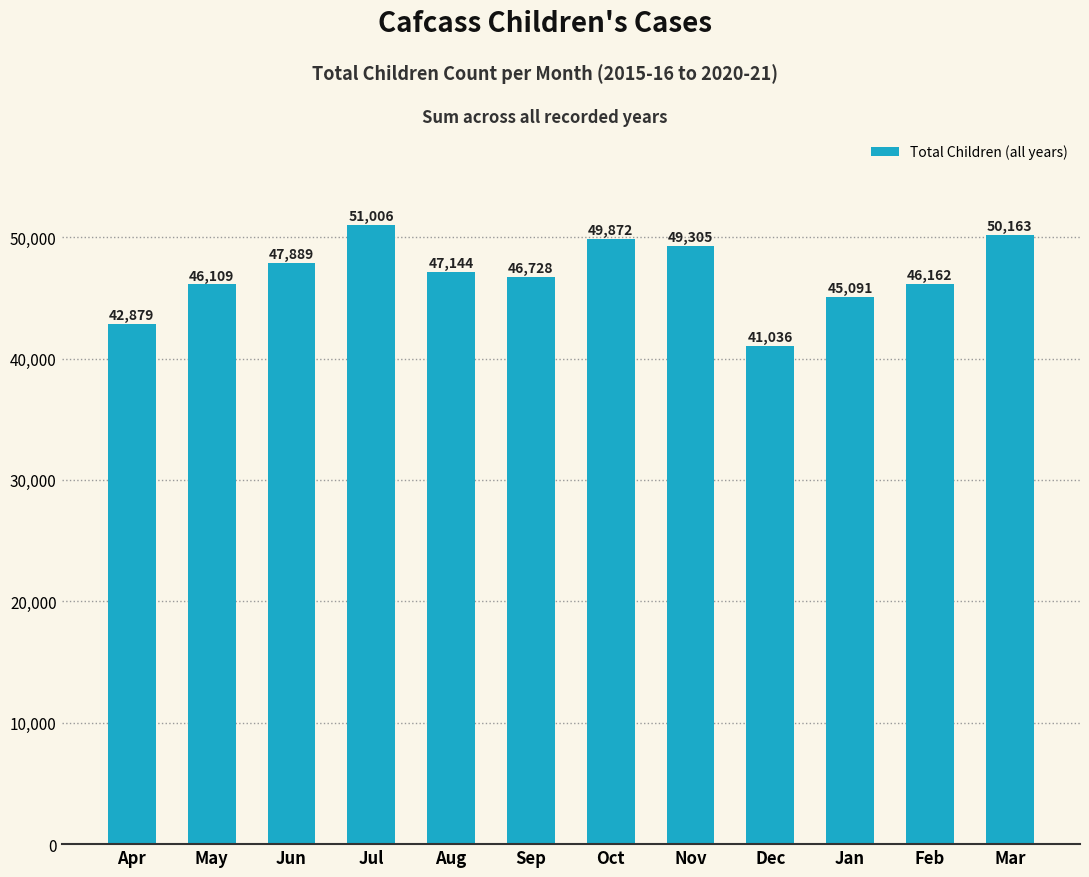

What is the label of the 5th bar from the right?

Nov